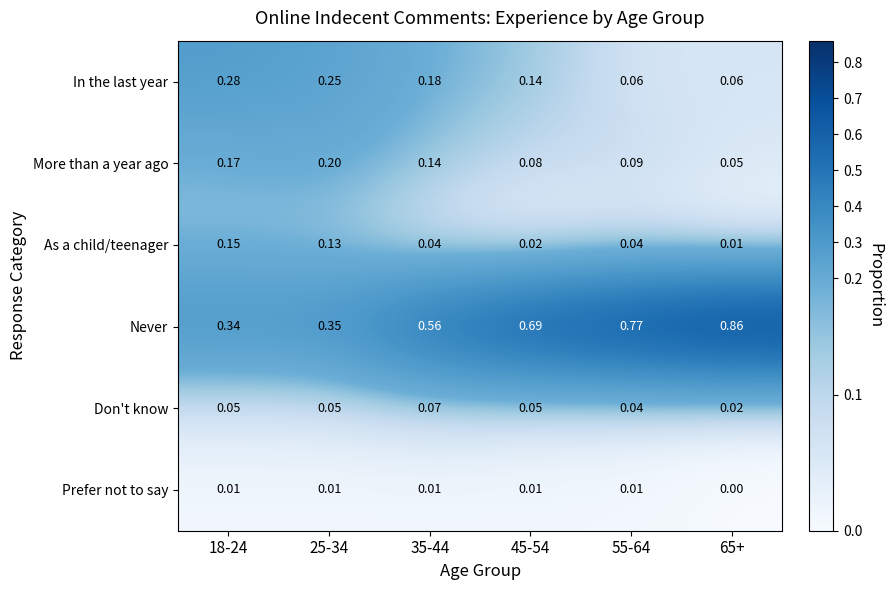

List the series in order of their peak value, highest first.

Never, In the last year, More than a year ago, As a child/teenager, Don't know, Prefer not to say